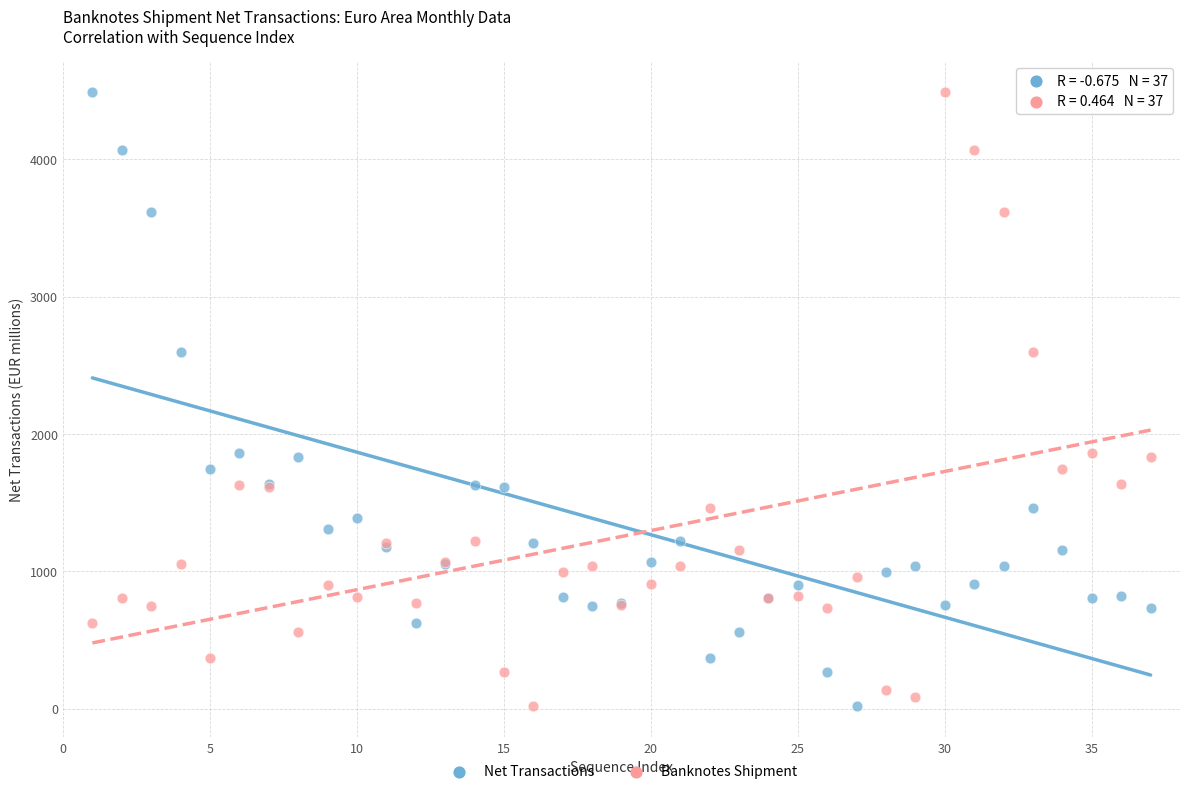

What is the X range (max minus min) for the scatter plot?

36.0